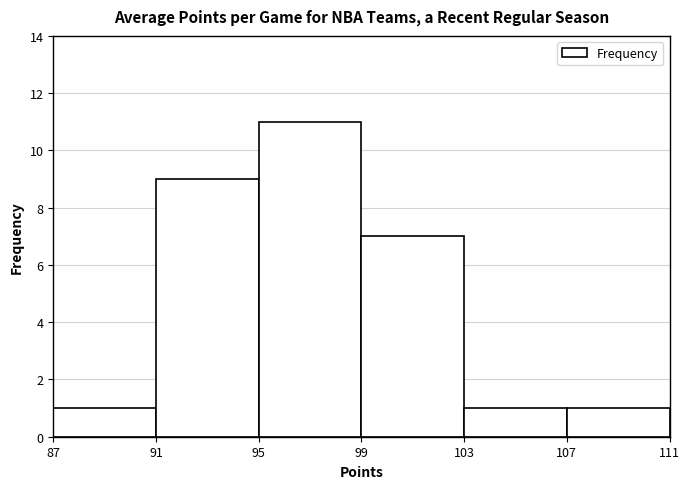

Over which range of the x-axis is the bar tallest?

95 to 99